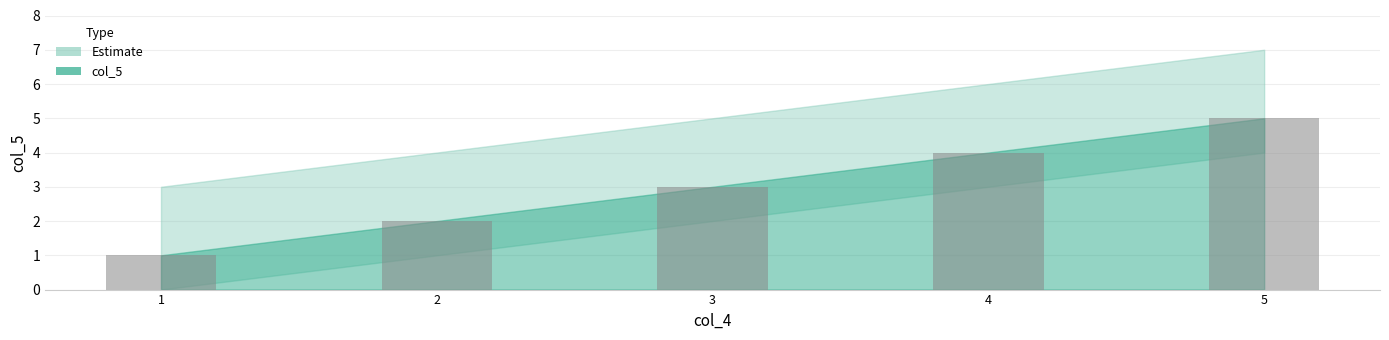

How many bars are there in total?

5